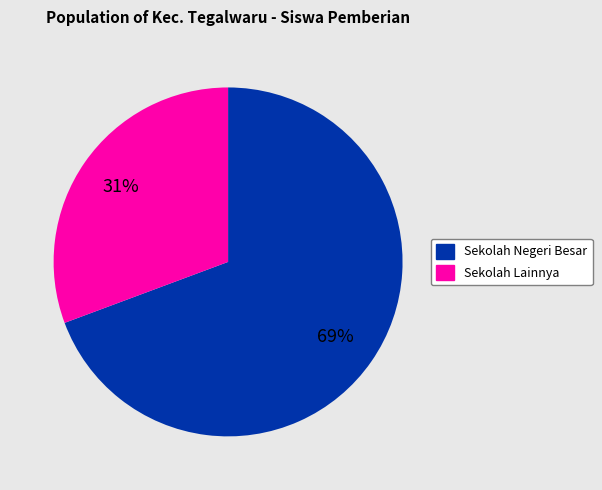

To the nearest percent, what is the average slice percentage?

50%